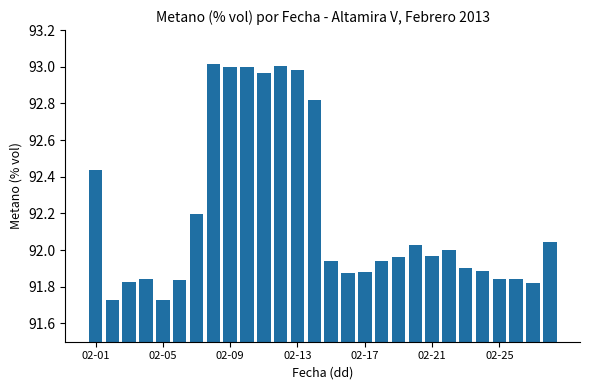

What is the sum of all values?

2581.3